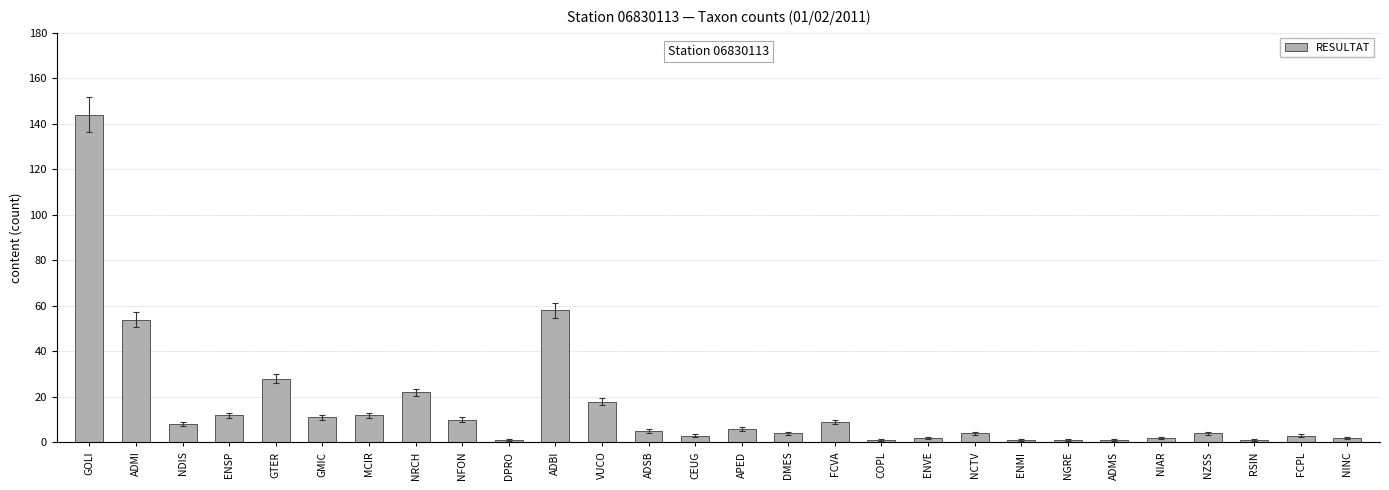

Reading right to left, list all the values displayed in this chart.

2	3	1	4	2	1	1	1	4	2	1	9	4	6	3	5	18	58	1	10	22	12	11	28	12	8	54	144